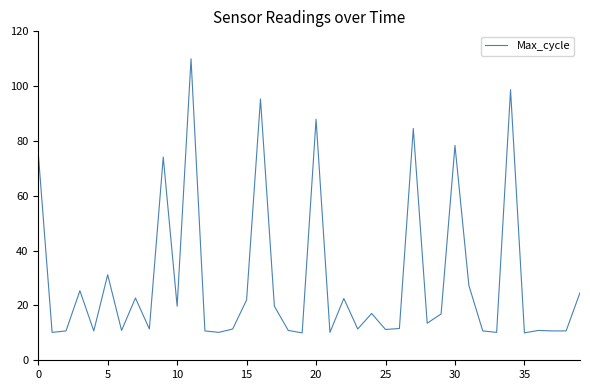

What is the smallest value displayed?

10.0